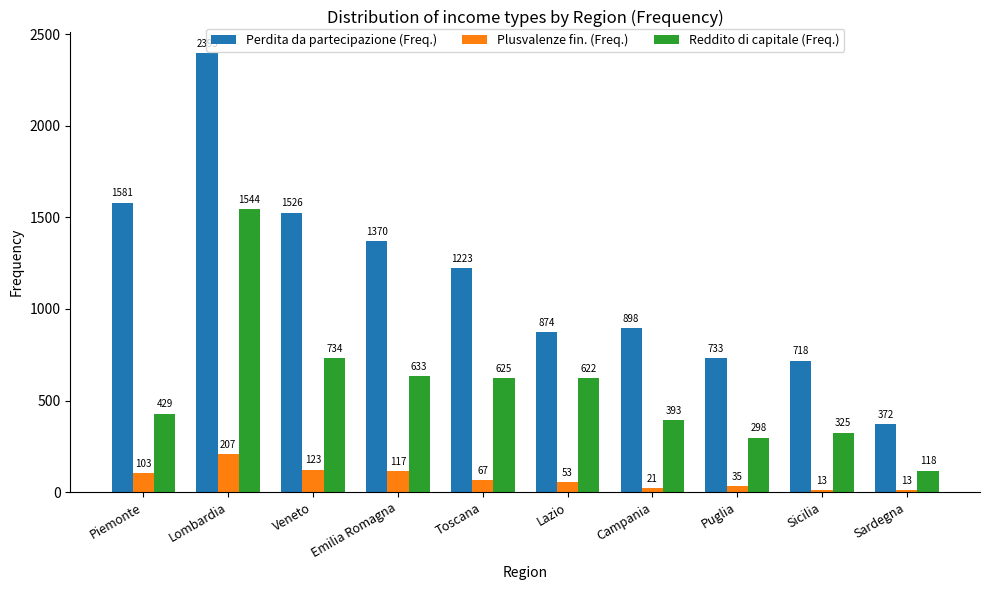

Reading left to right, transcribe all the data shown in this chart.

Perdita da partecipazione (Freq.): 1581	2395	1526	1370	1223	874	898	733	718	372
Plusvalenze fin. (Freq.): 103	207	123	117	67	53	21	35	13	13
Reddito di capitale (Freq.): 429	1544	734	633	625	622	393	298	325	118